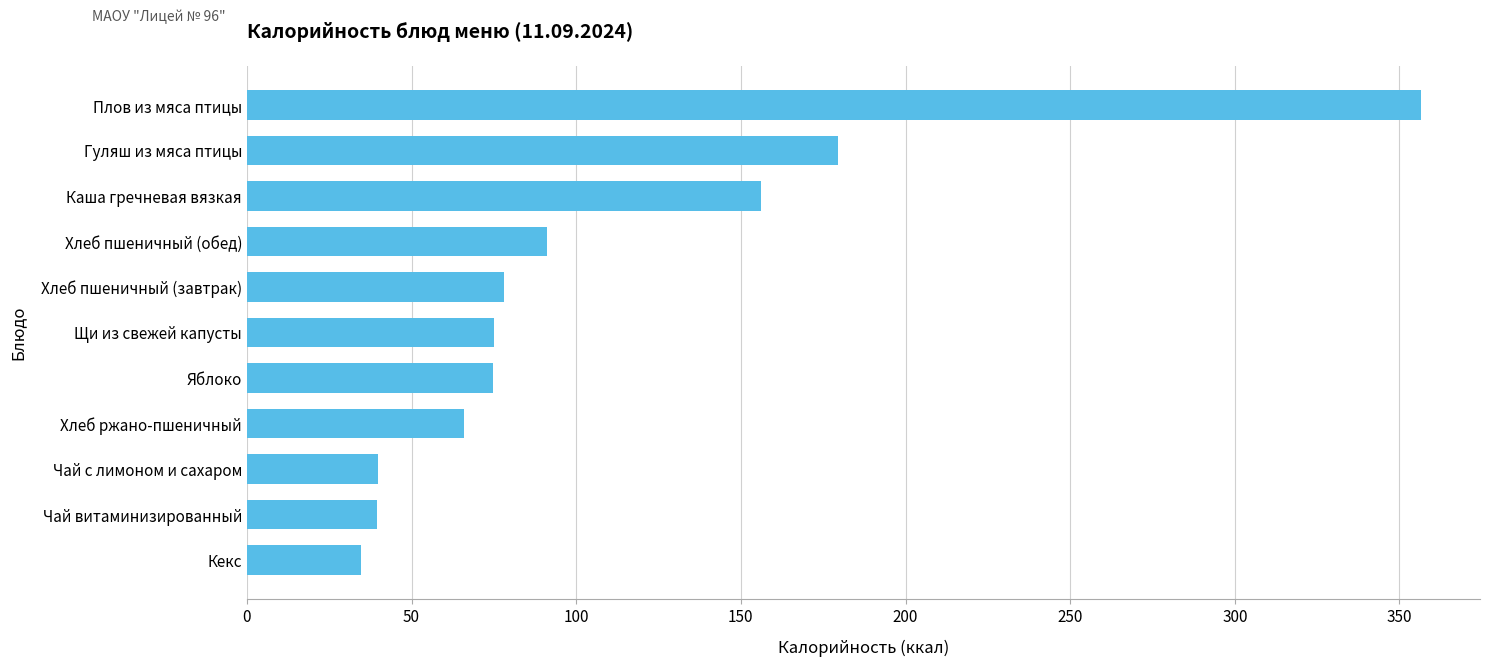

What is the sum of all values?

1191.2